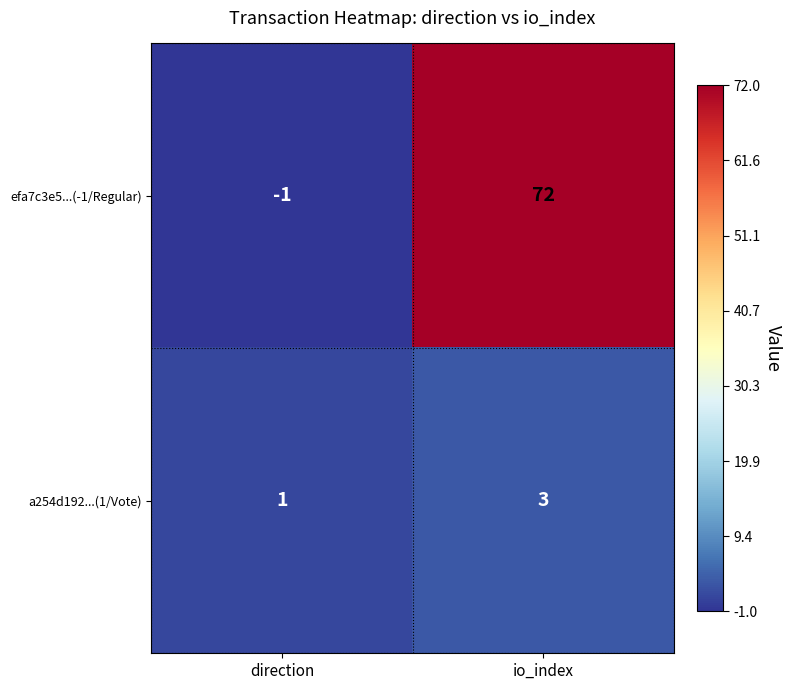

What is the spread (max minus min) of values at io_index?

69